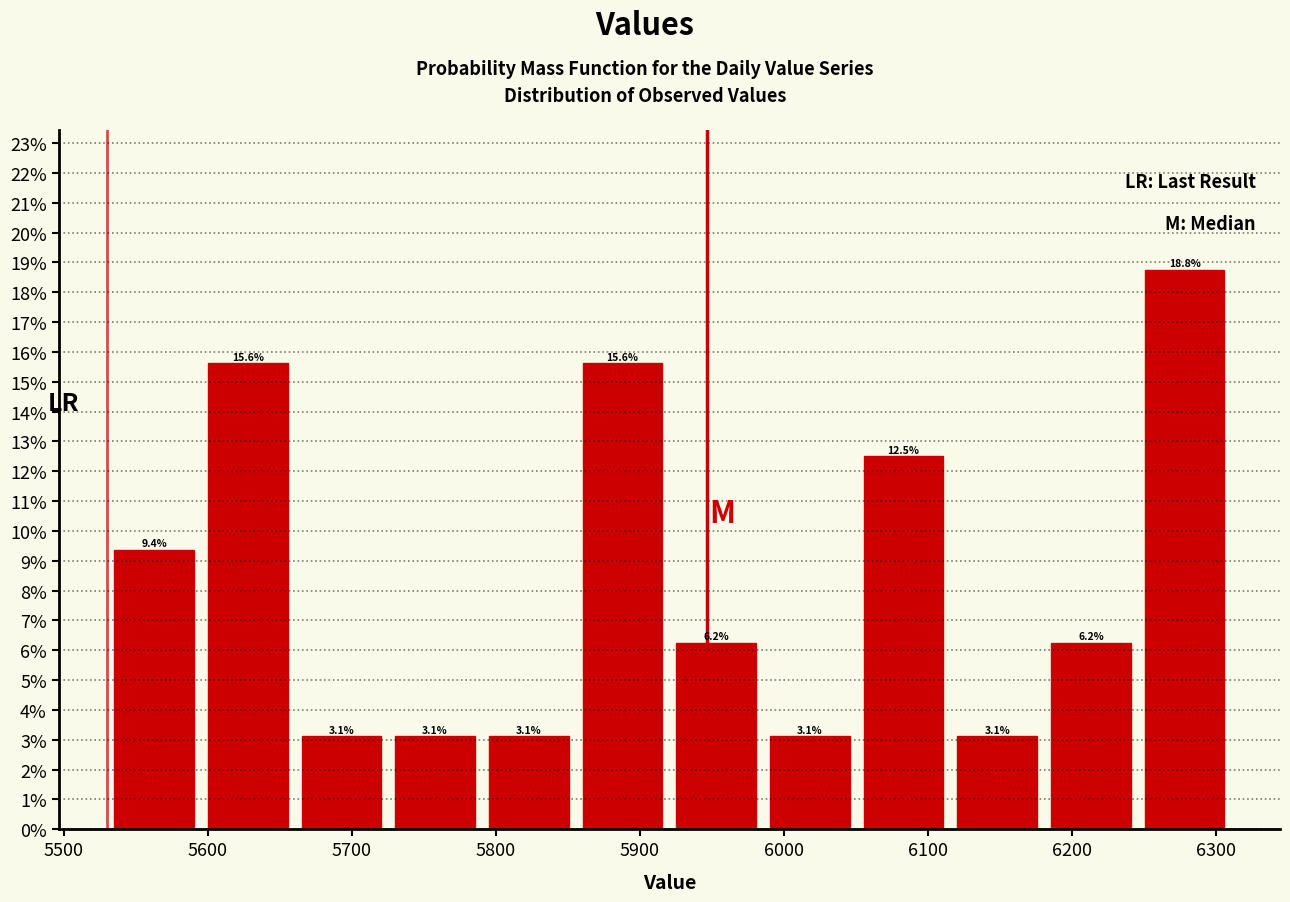

Reading left to right, transcribe this chart: for each bar, give the range it covers on the x-axis and its height. The bar edges are not printed on the chart, so give them approximately, as read against the axis.

5530 to 5600: 9.4
5600 to 5660: 15.6
5660 to 5730: 3.1
5730 to 5790: 3.1
5790 to 5860: 3.1
5860 to 5920: 15.6
5920 to 5990: 6.2
5990 to 6050: 3.1
6050 to 6120: 12.5
6120 to 6180: 3.1
6180 to 6250: 6.2
6250 to 6310: 18.8